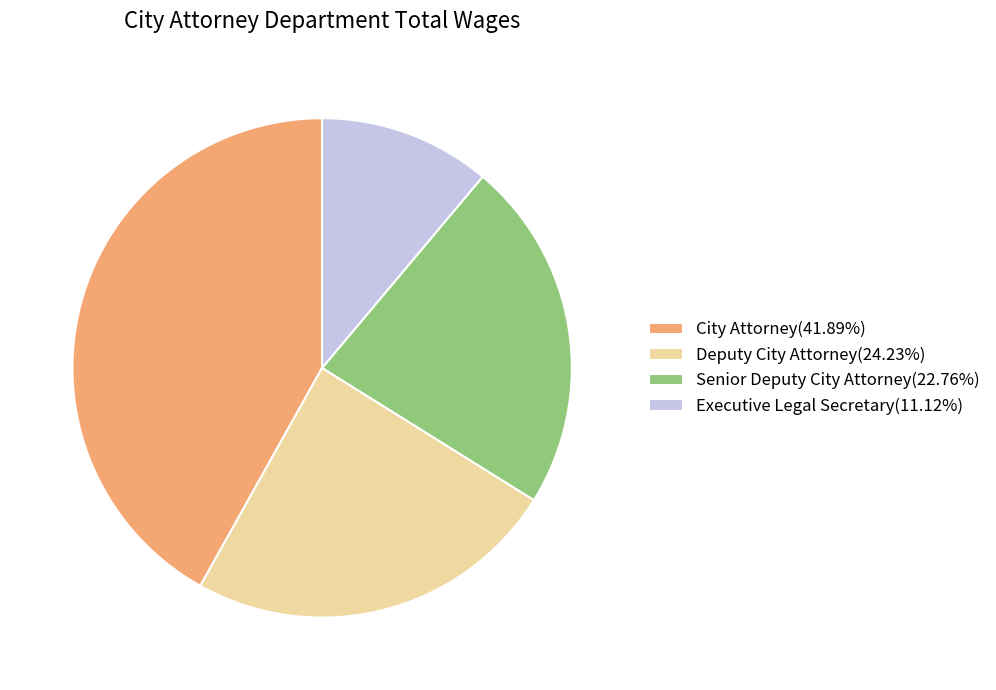

True or false: Senior Deputy City Attorney accounts for 17% of the total.

False